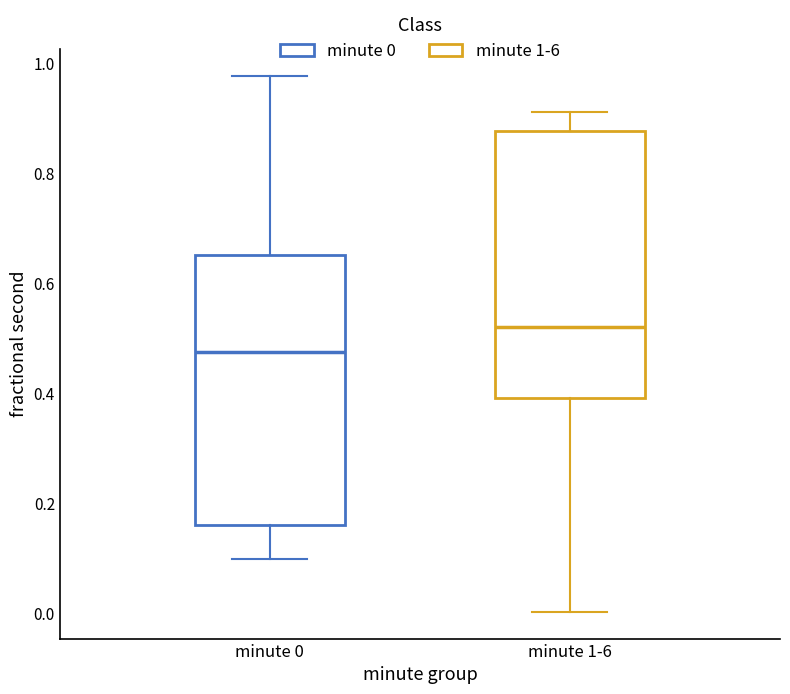

Reading left to right, transcribe this box plot: for each box, give where its median line is, the range the box spans, and where its two whiskers end, as read against the y-axis. The values are not printed on the chart, so give them approximately, as read against the axis.

minute 0: median 0.48, box 0.16 to 0.66, whiskers 0.10 to 0.98
minute 1-6: median 0.52, box 0.40 to 0.88, whiskers 0.00 to 0.92